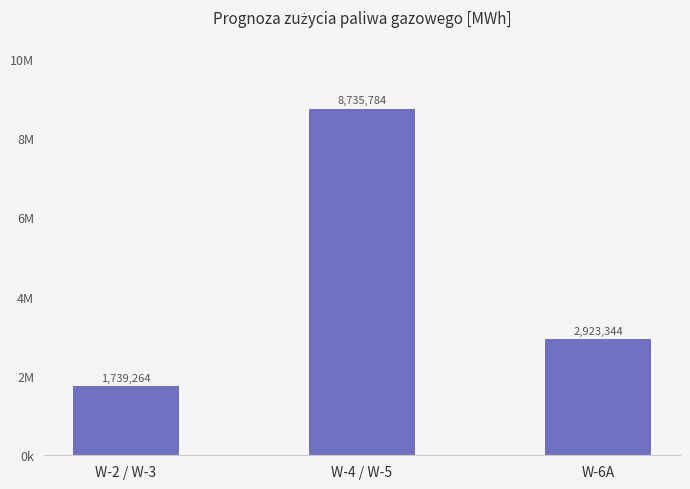

Are the bars horizontal?

No